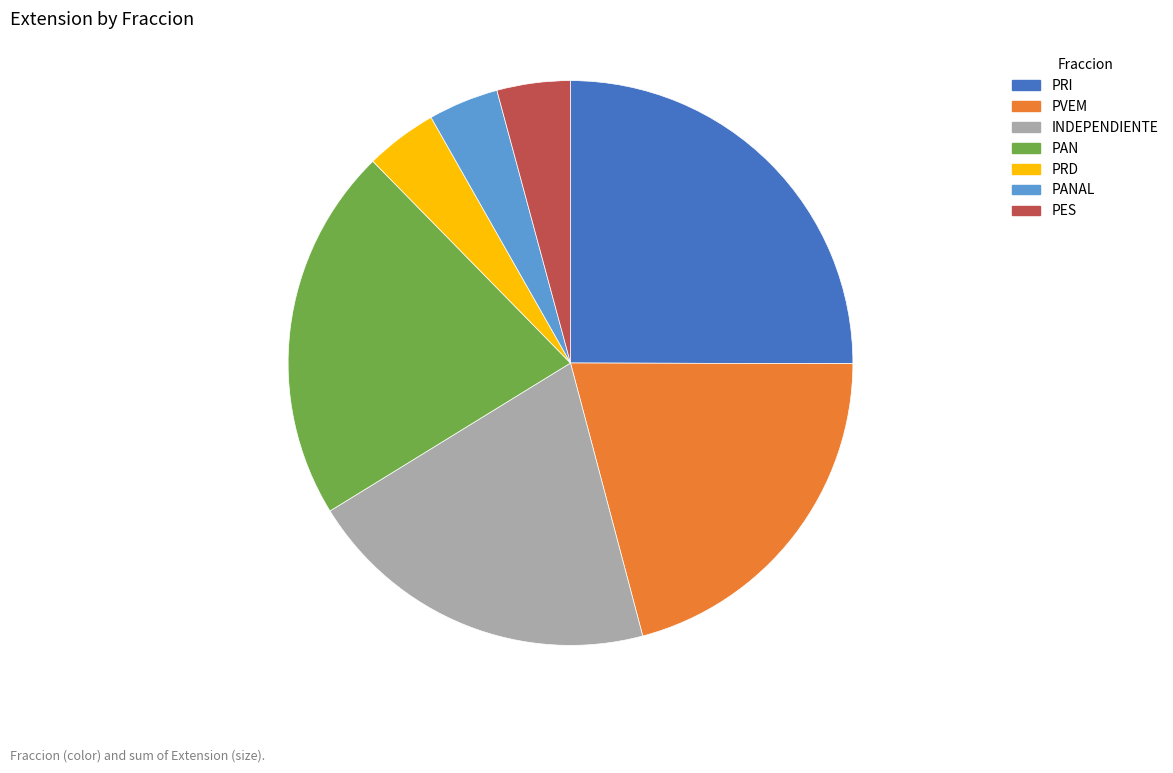

Do PVEM and PANAL together represent more than half of the pie?

No